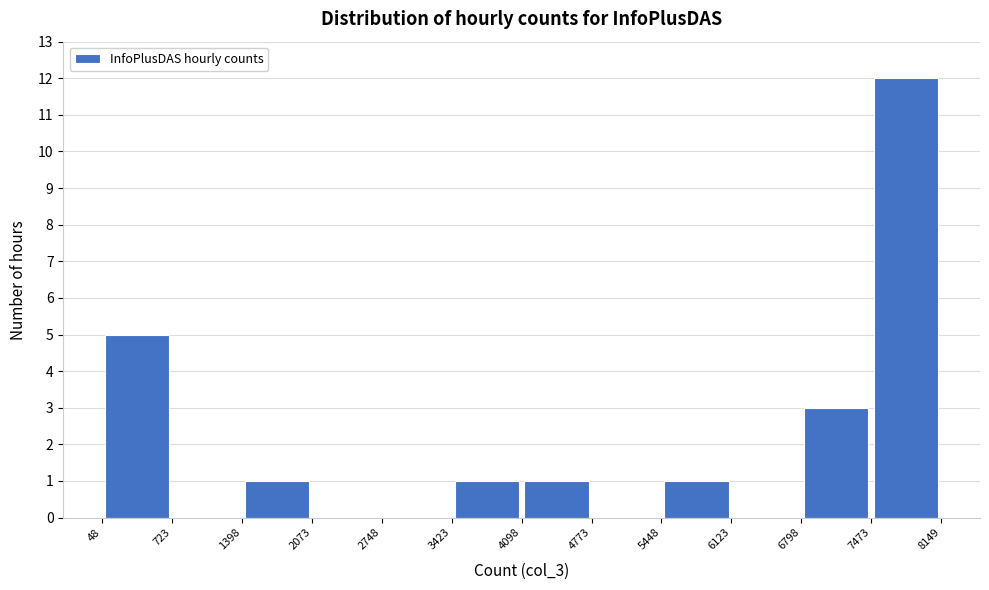

Which range on the x-axis has the tallest bar?

7473 to 8149